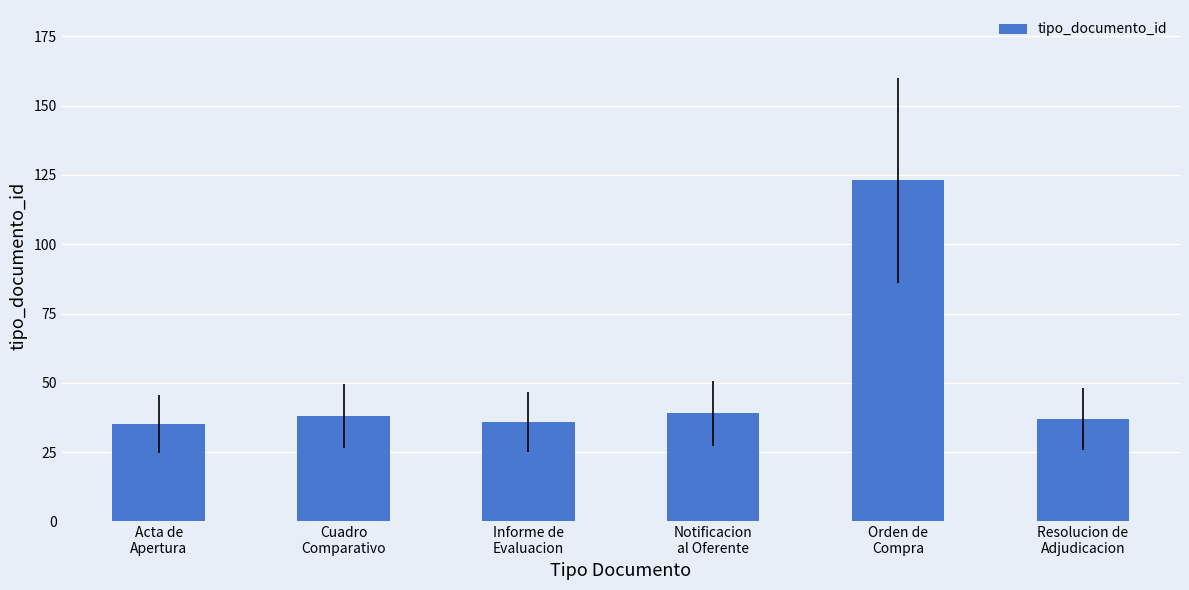

What is the change in value from Orden de
Compra to Resolucion de
Adjudicacion?

-86